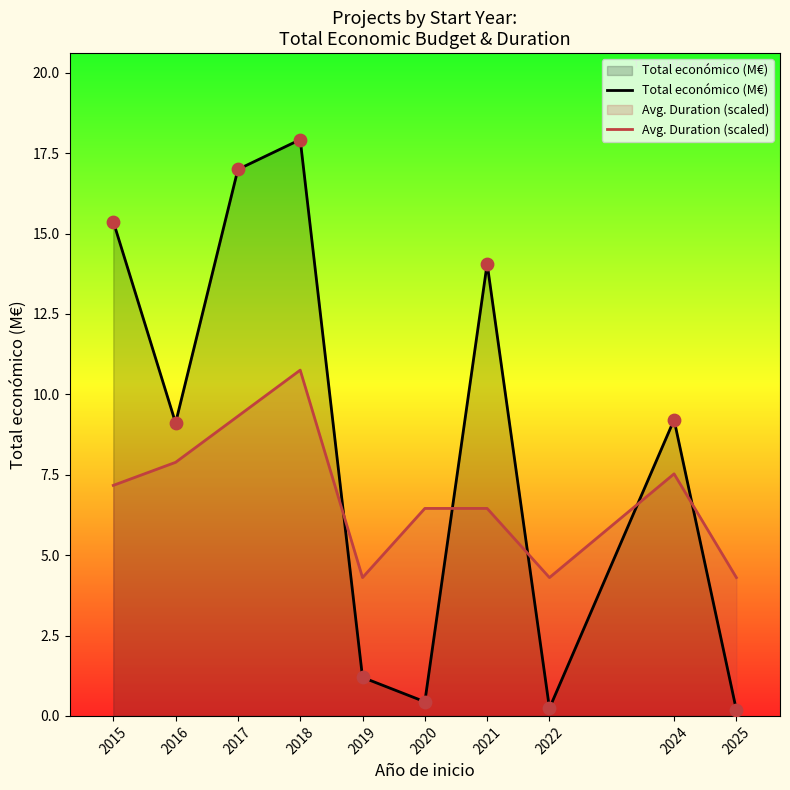

At how many categories does at least one series exceed 1?

10